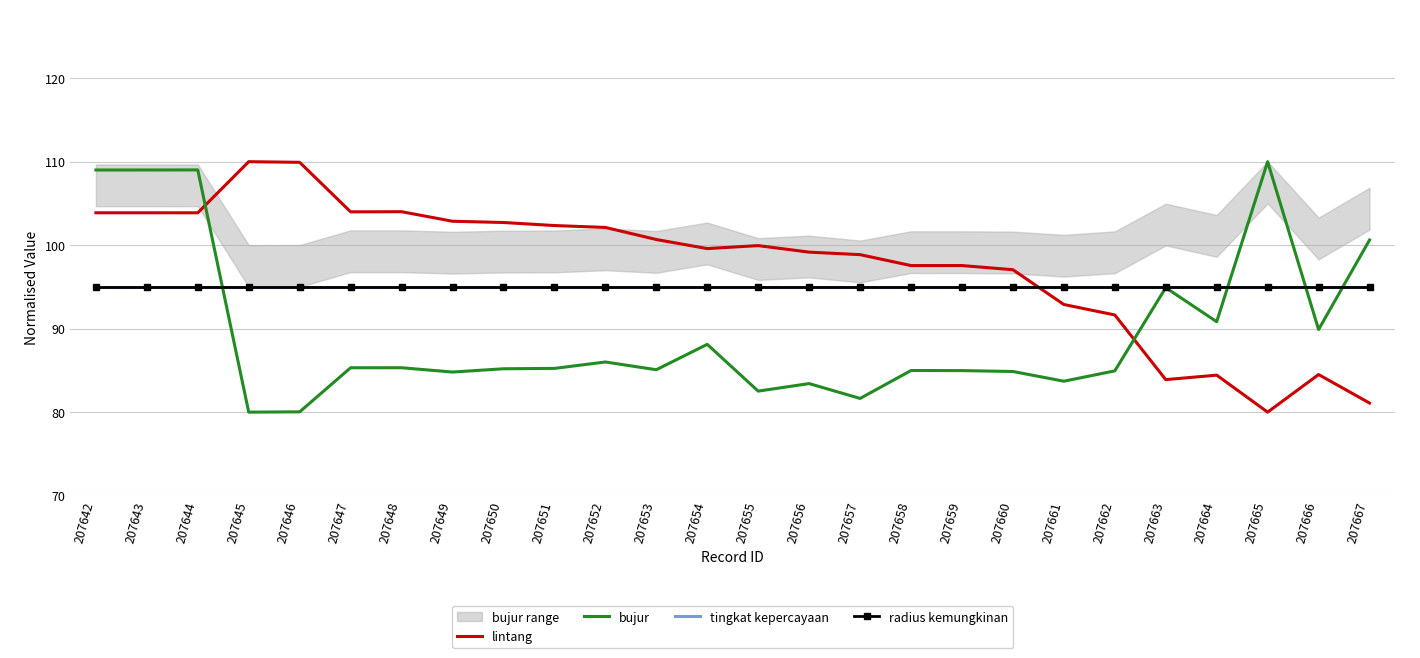

Between 207644 and 207659, which series saw the biggest shift?

bujur